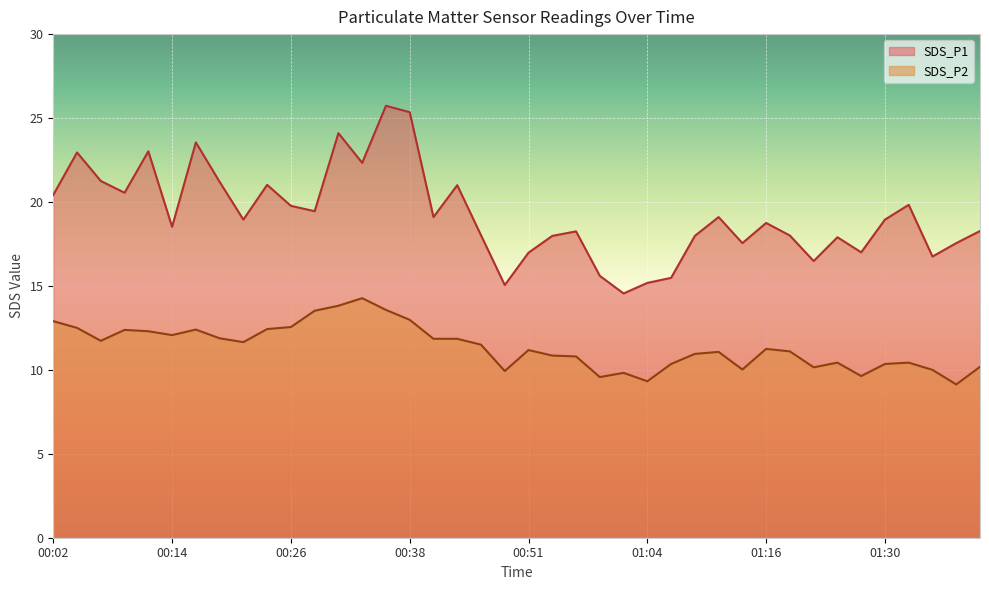

At which label does SDS_P1 first exceed 18?

00:02